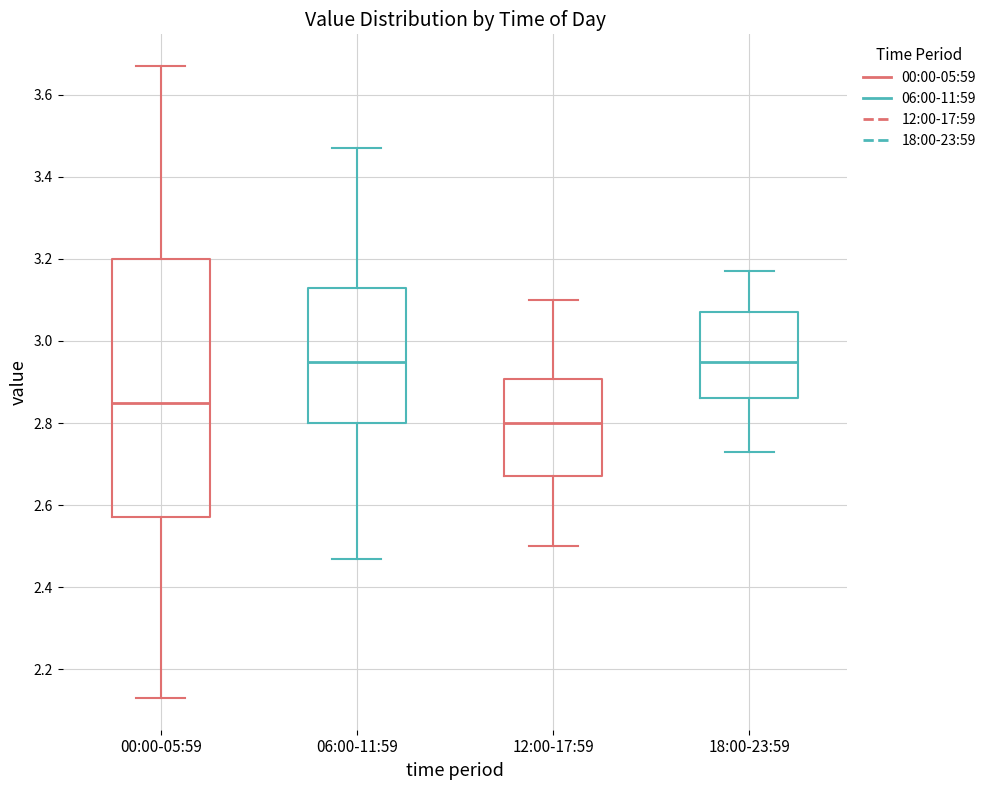

Where does the lower whisker of the box for 18:00-23:59 end on the y-axis? The values are not printed on the chart, so give them approximately, as read against the axis.

2.74